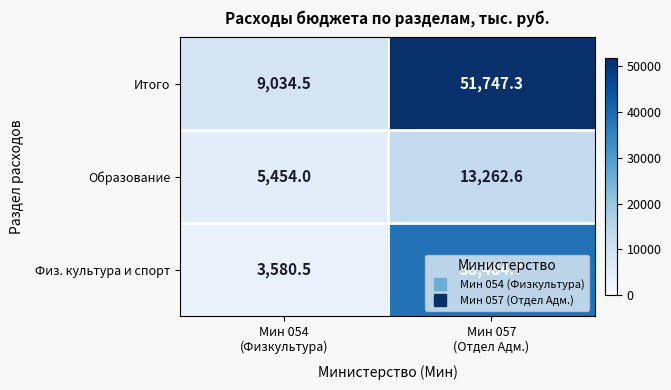

At which category is the sum across all series the highest?

Мин 057
(Отдел Адм.)